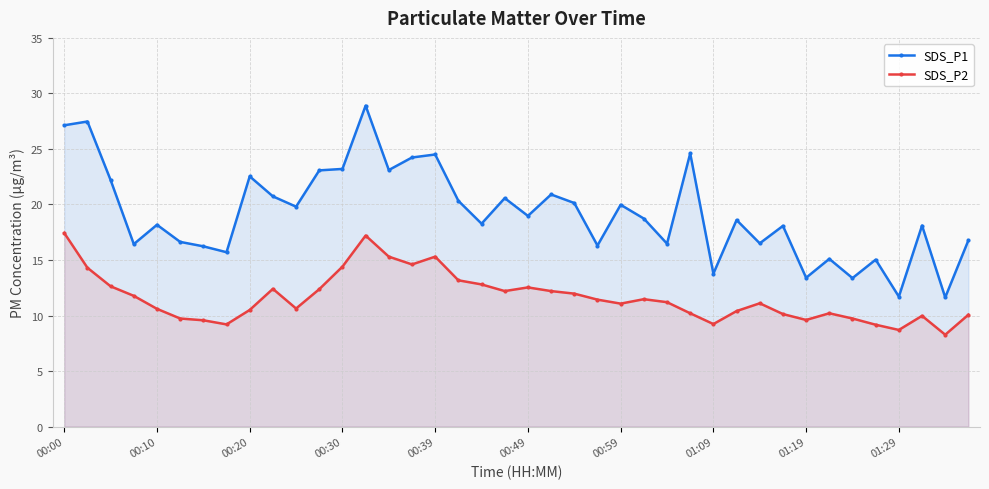

Which series has the widest spread of values?

SDS_P1